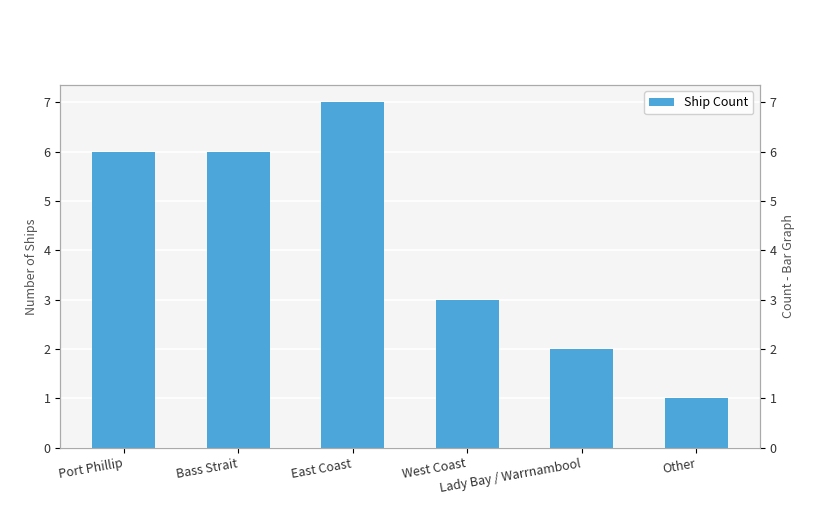

Between Port Phillip and Other, which is larger?

Port Phillip